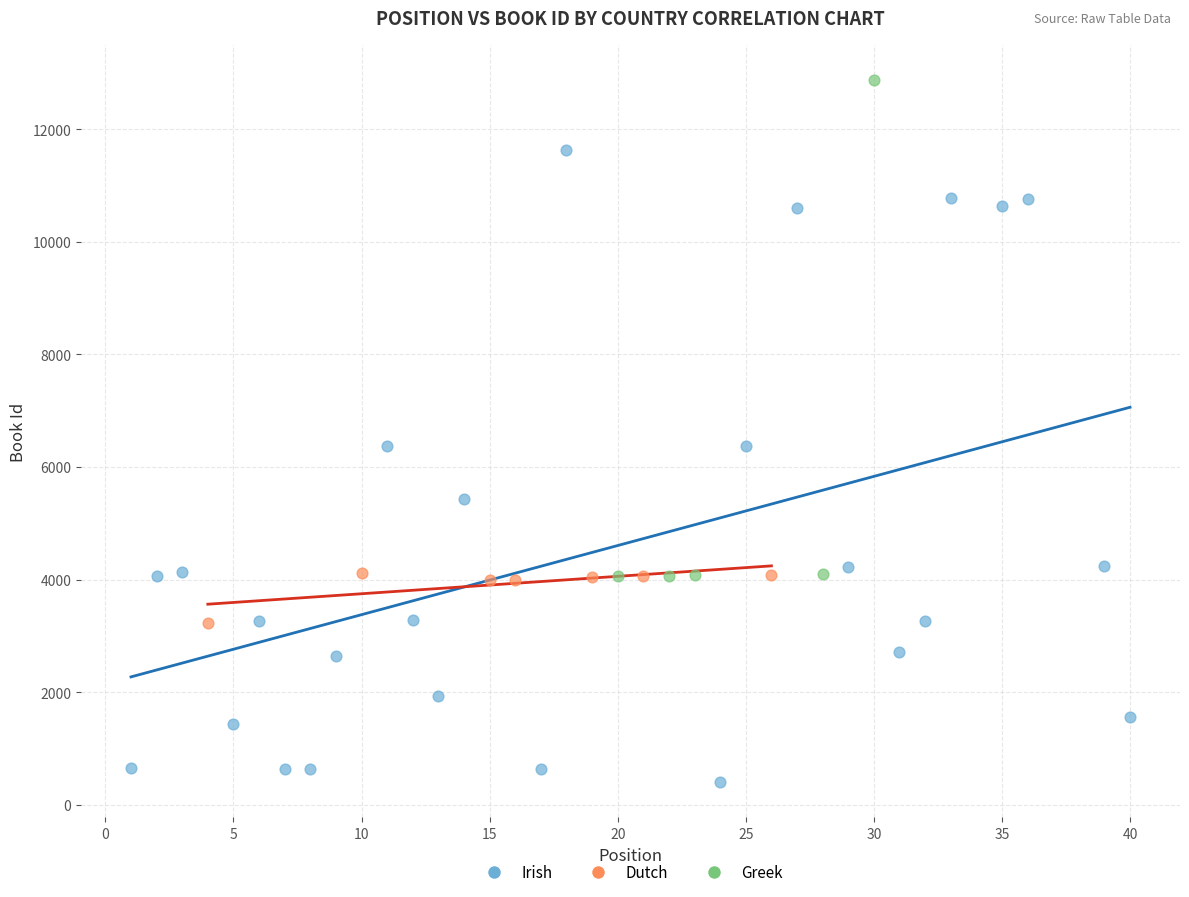

Which series contains the highest Y value?

Greek